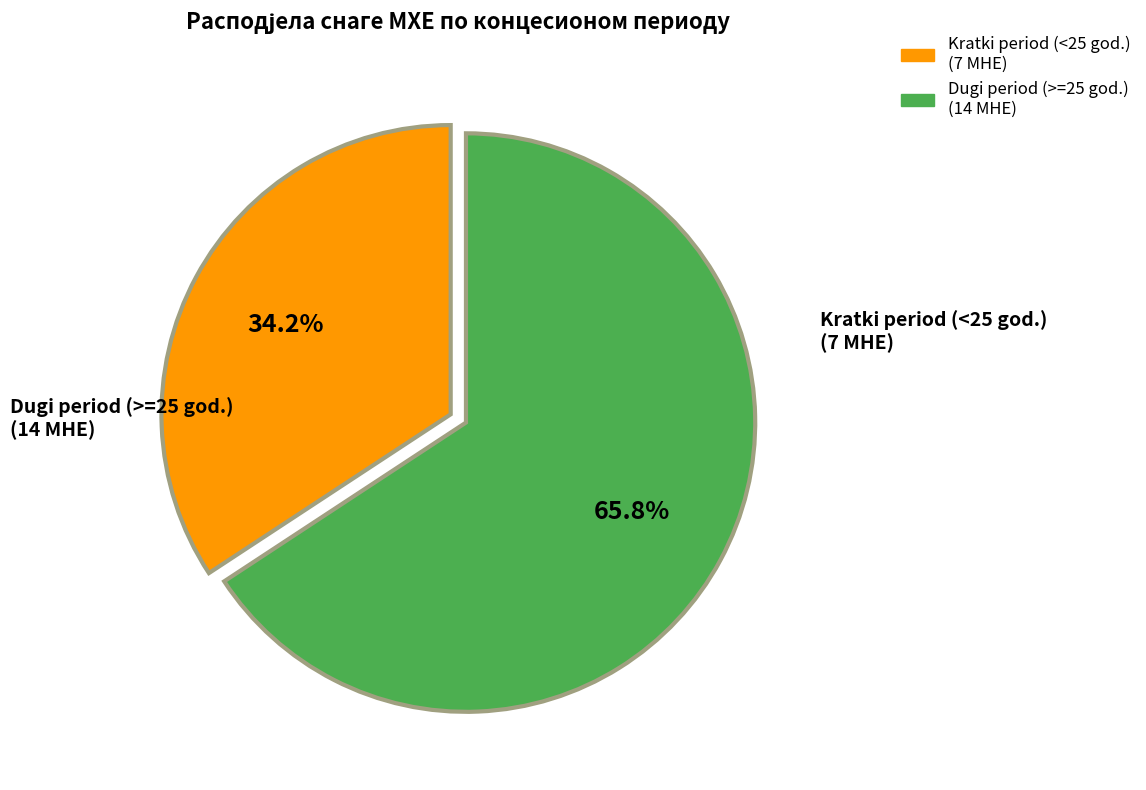

How many segments does this pie chart have?

2